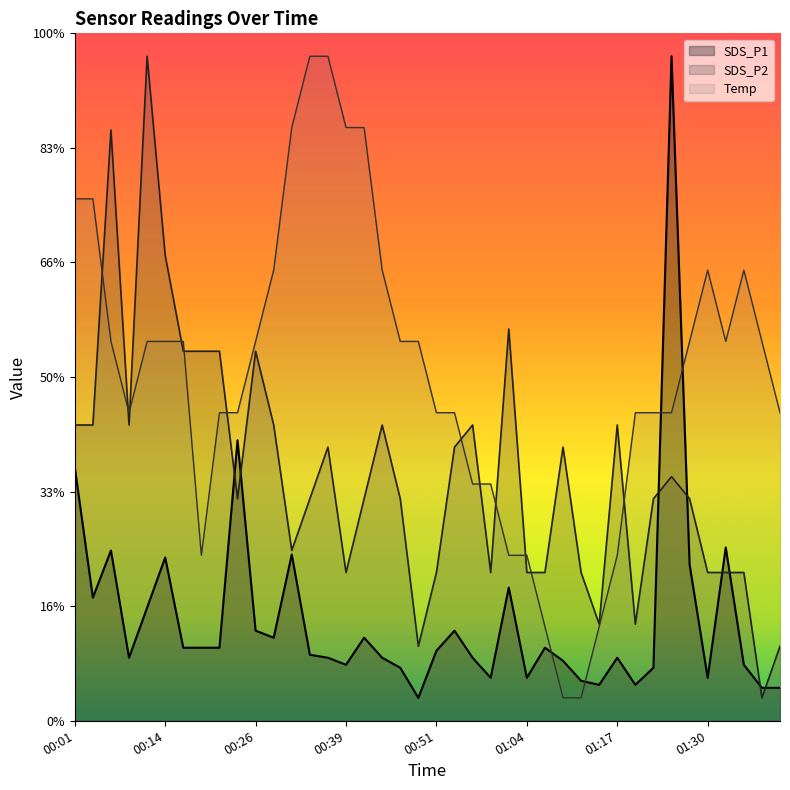

True or false: Temp has more than 1 interior local peaks.

True